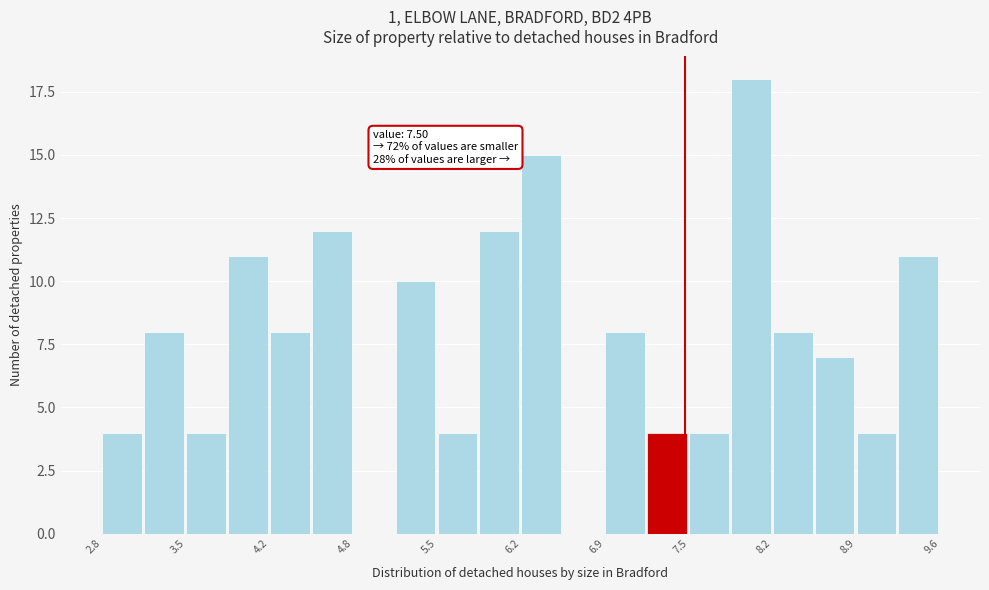

Around what value on the x-axis is the tallest bar? Give the approximate position of its centre, as read against the axis.

8.0